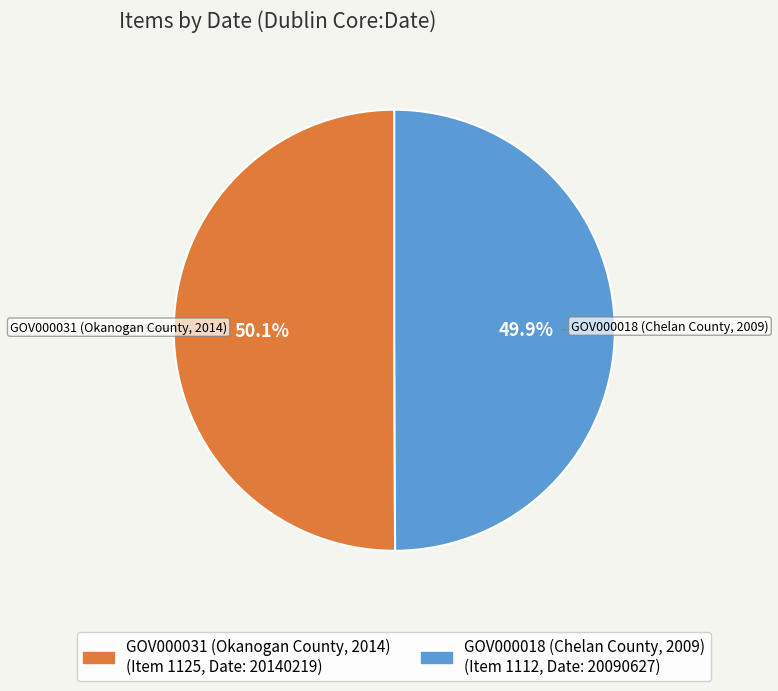

Count the number of slices in the pie.

2